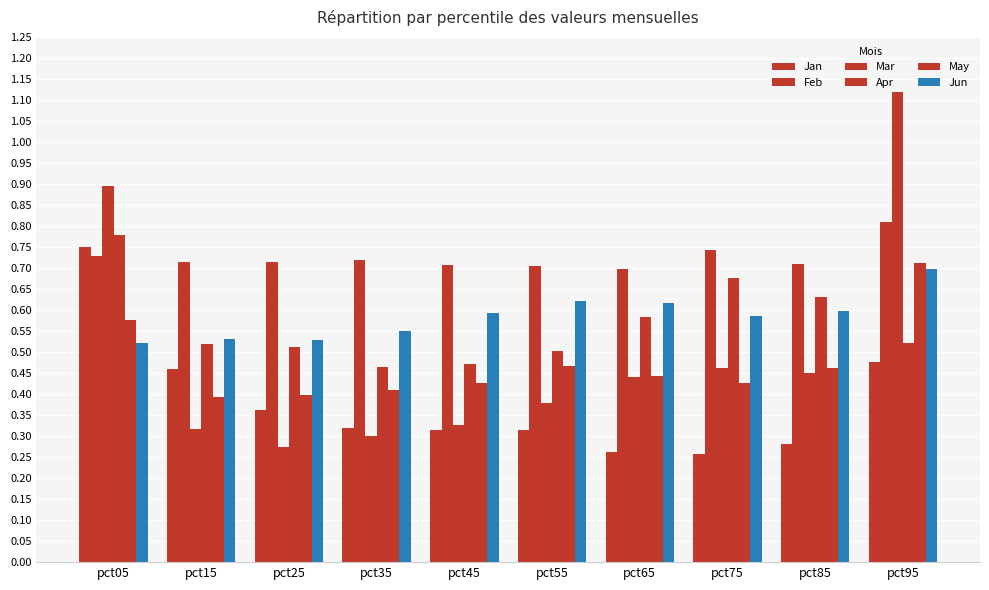

Reading right to left, transcribe all the data shown in this chart.

Jan: 0.5	0.3	0.3	0.3	0.3	0.3	0.3	0.4	0.5	0.8
Feb: 0.8	0.7	0.7	0.7	0.7	0.7	0.7	0.7	0.7	0.7
Mar: 1.1	0.4	0.5	0.4	0.4	0.3	0.3	0.3	0.3	0.9
Apr: 0.5	0.6	0.7	0.6	0.5	0.5	0.5	0.5	0.5	0.8
May: 0.7	0.5	0.4	0.4	0.5	0.4	0.4	0.4	0.4	0.6
Jun: 0.7	0.6	0.6	0.6	0.6	0.6	0.6	0.5	0.5	0.5